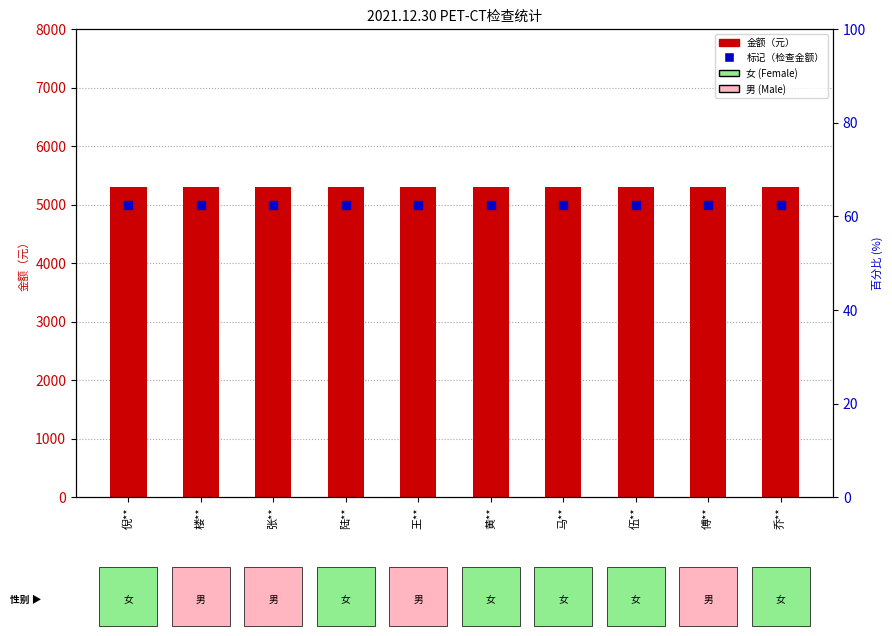

Which series has the widest spread of Y values?

金额（元）